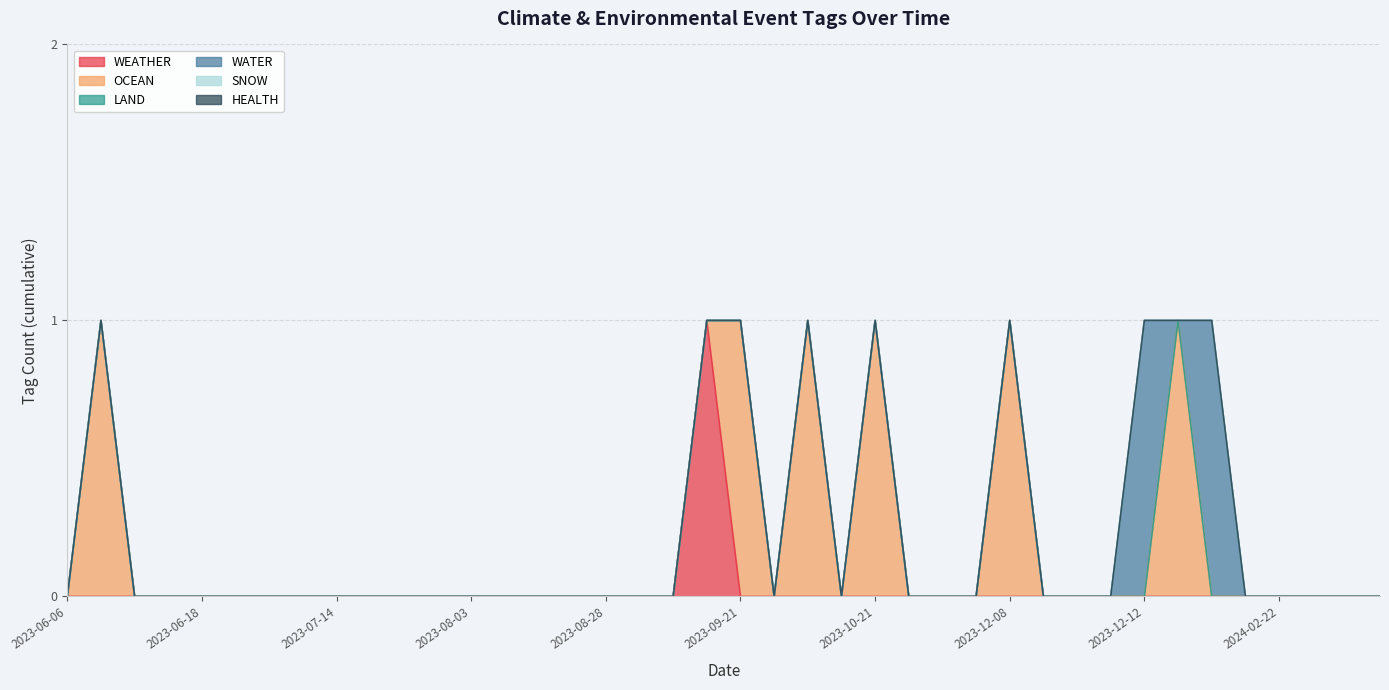

True or false: WATER and LAND cross at least once.

False